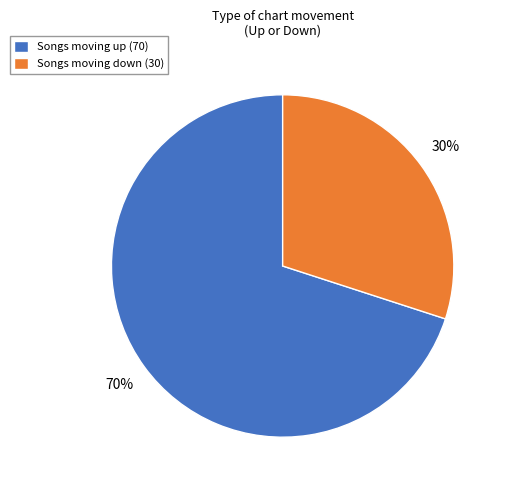

Which slice represents more than half of the pie?

Songs moving up (70)